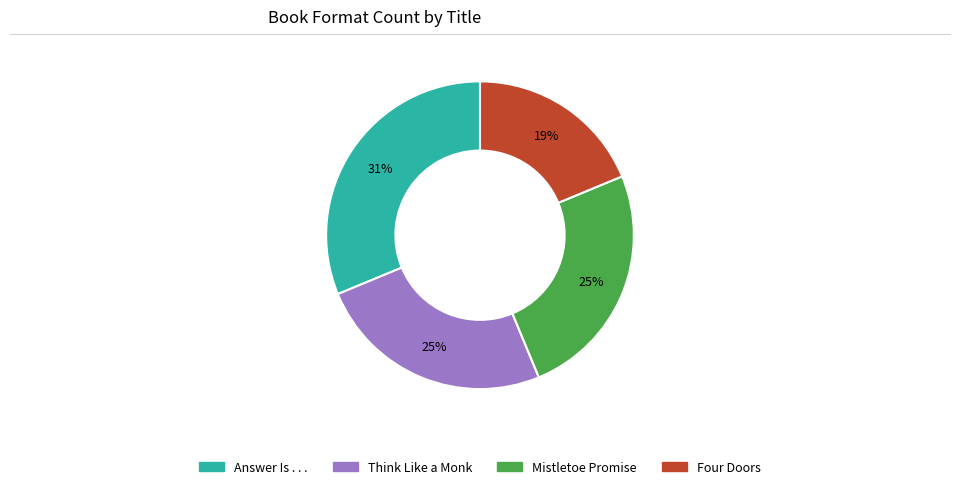

Combined, do Four Doors and Mistletoe Promise account for over 50%?

No